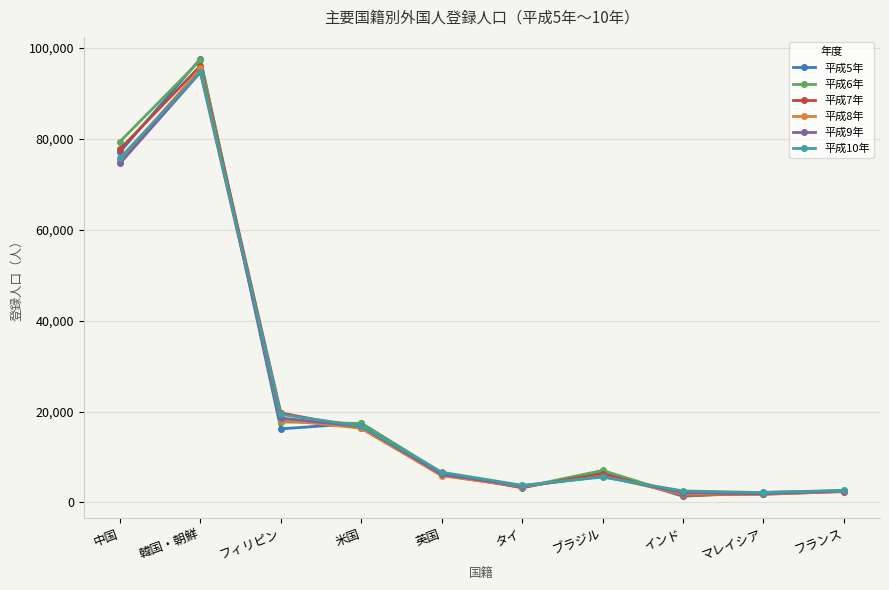

Read the 平成9年 value at 中国, to the nearest 100.

74600